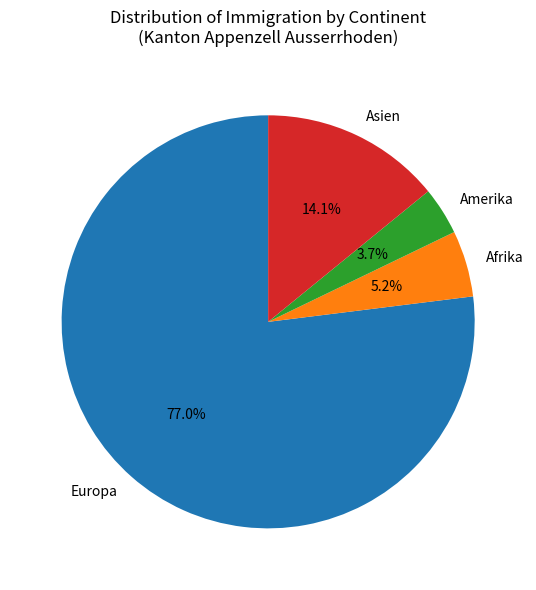

Is it true that Amerika is 4% of the pie?

True